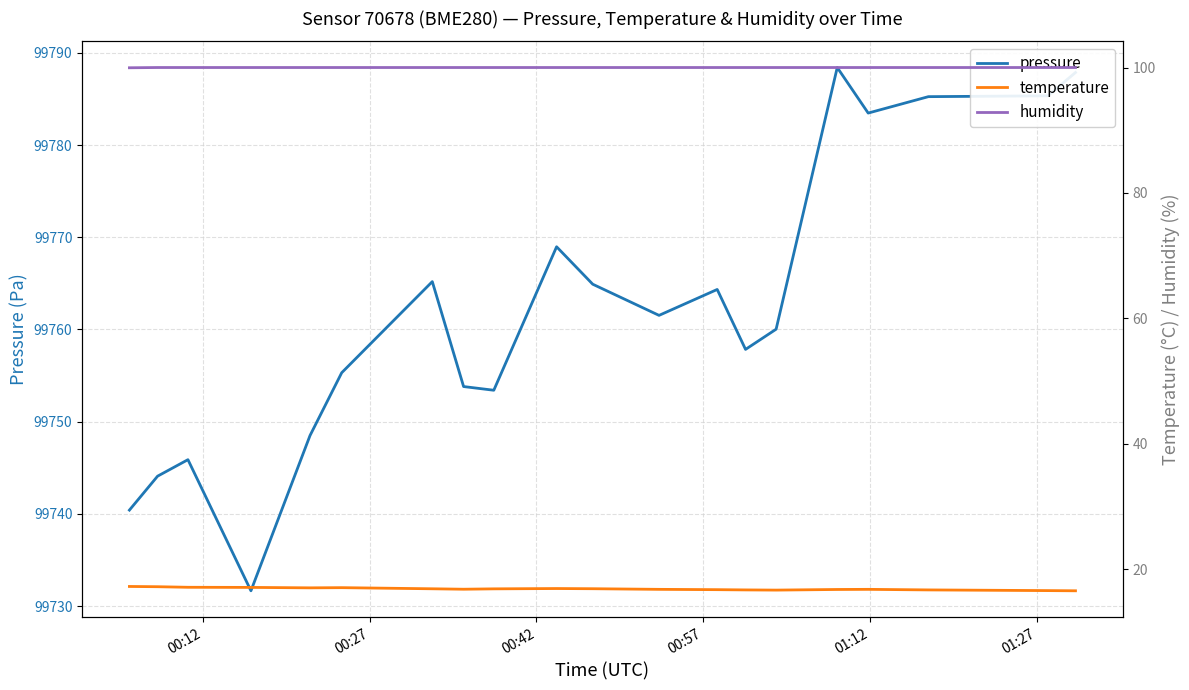

What is the highest value of the pressure series?

99788.4